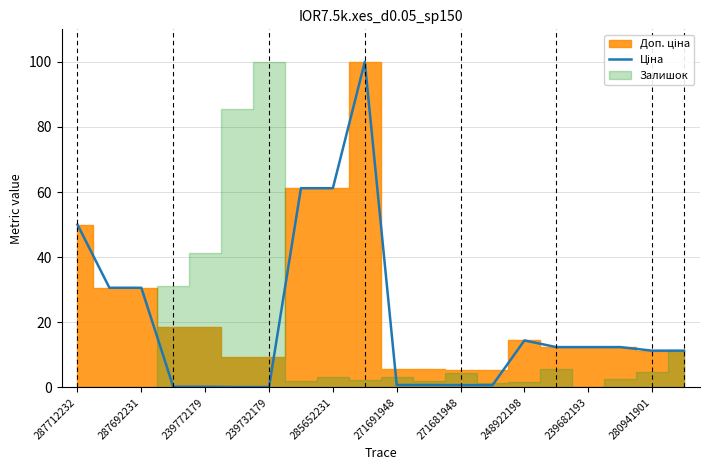

Reading right to left, list all the values displayed in this chart.

11.3	11.3	12.4	12.4	12.4	14.4	0.7	0.7	0.7	0.7	100.0	61.2	61.2	0.1	0.1	0.2	0.2	30.6	30.6	50.0